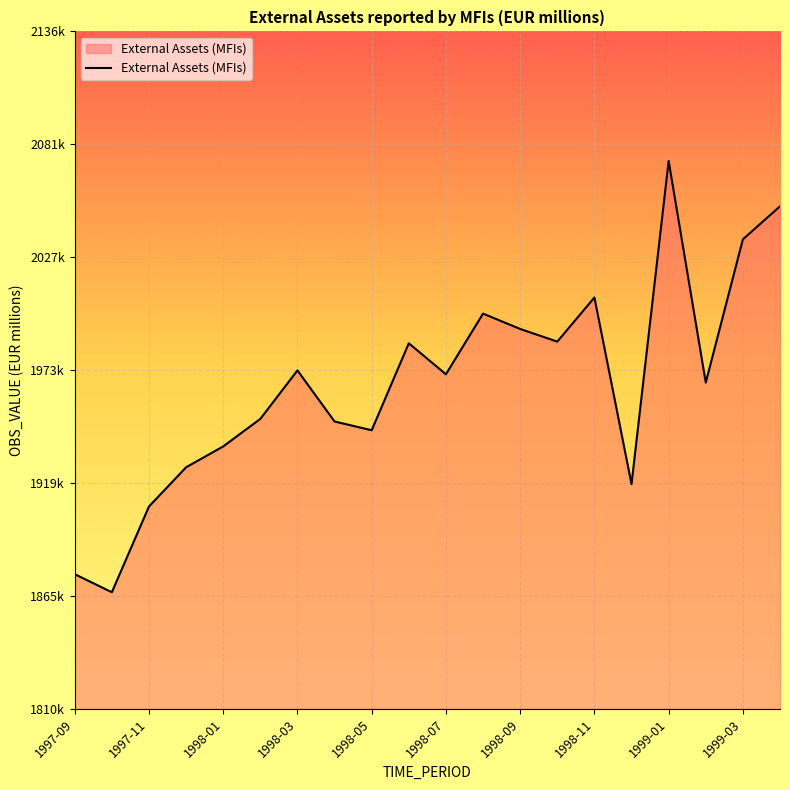

Does the chart display data point markers on the line(s)?

No